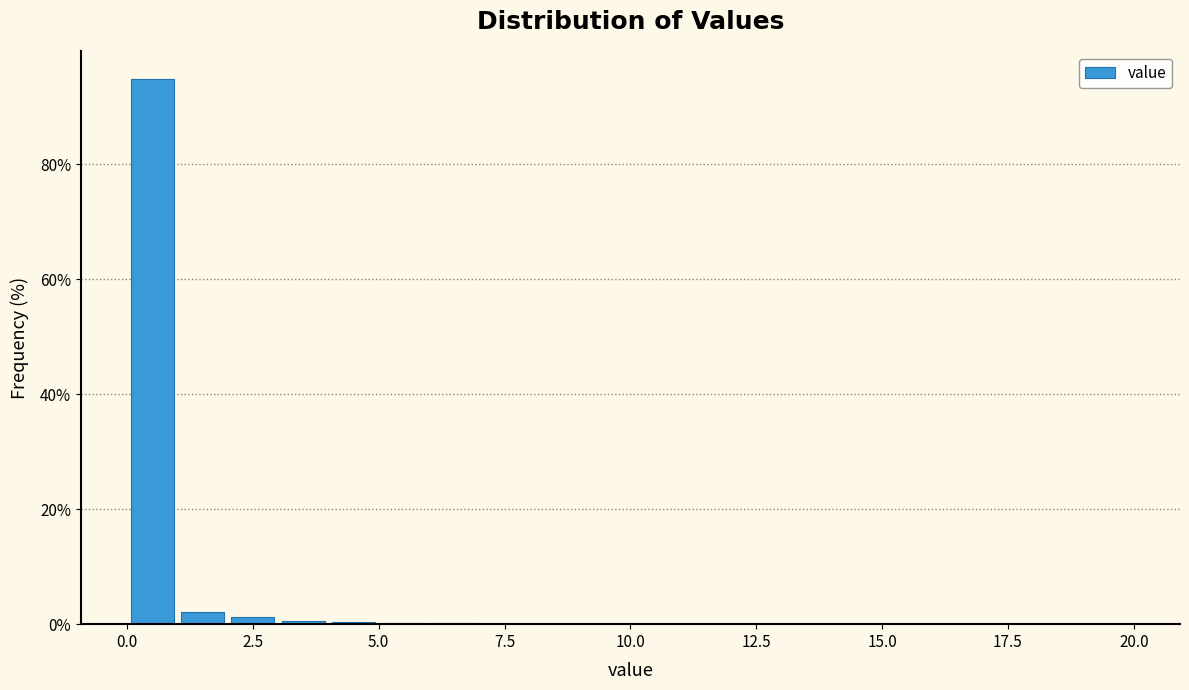

Around what value on the x-axis is the tallest bar? Give the approximate position of its centre, as read against the axis.

0.5